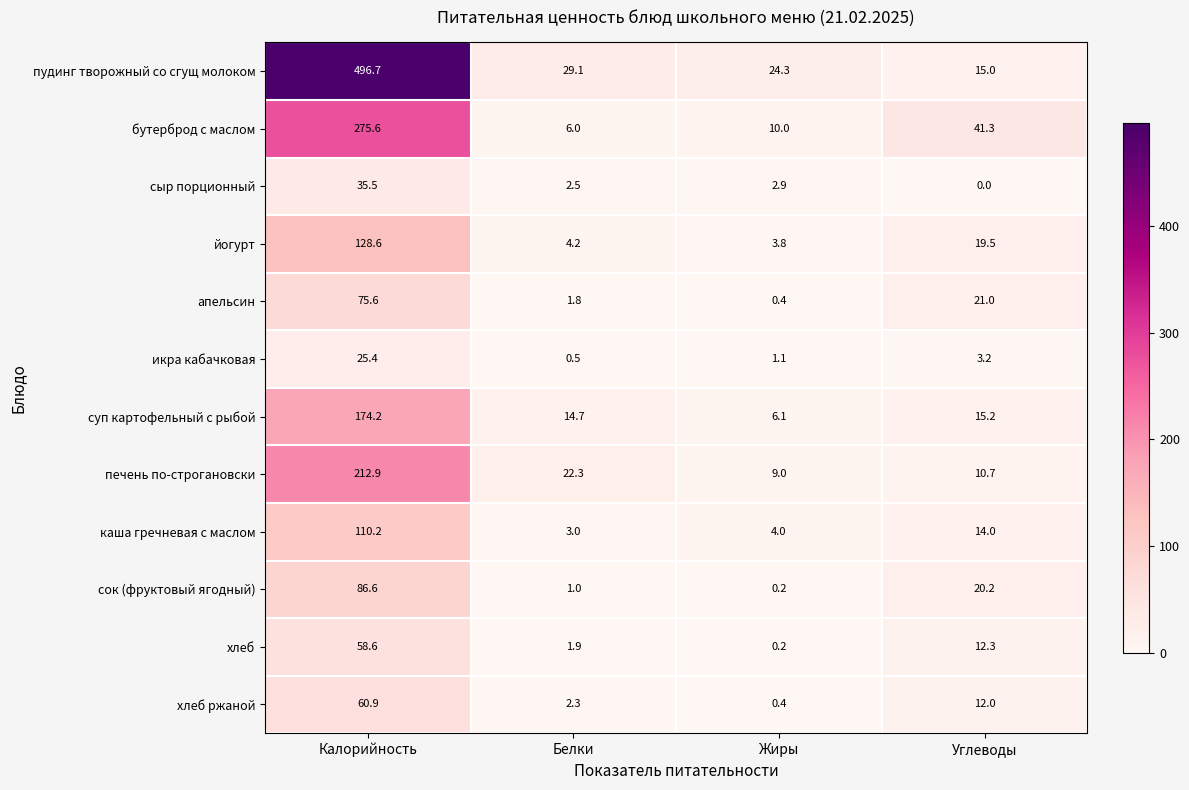

How many data points does each series have?

4